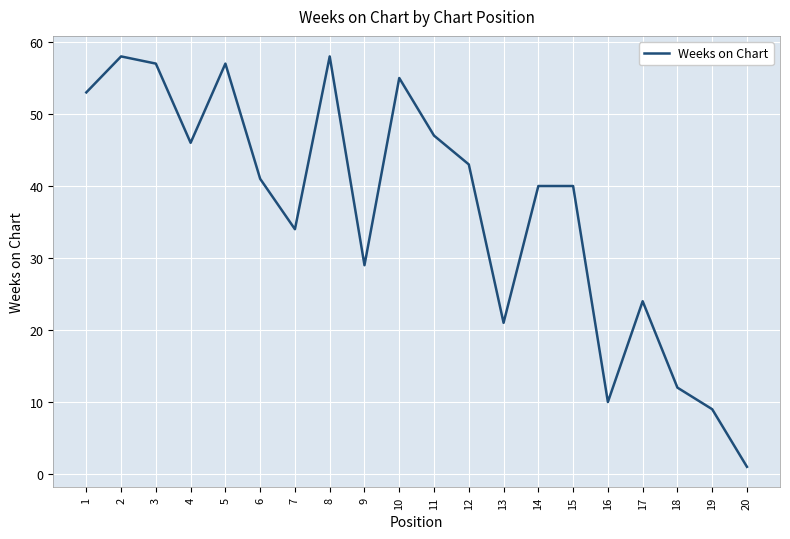

What is the difference between the values at 16 and 7?

24